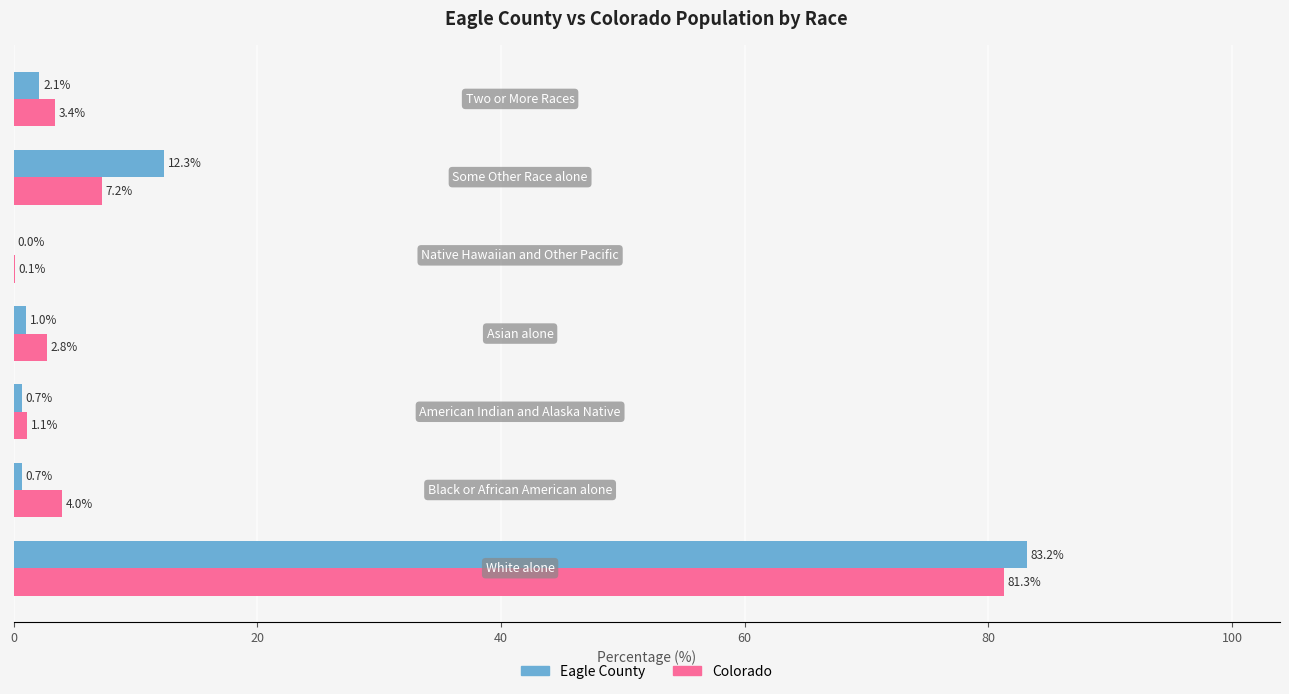

What is the sum of all Eagle County values?

100.0